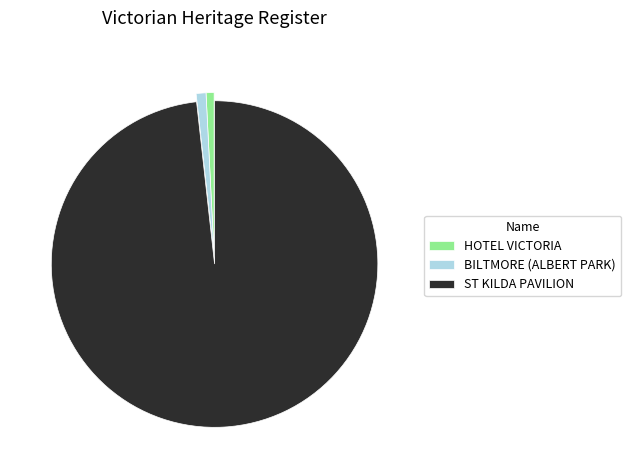

Which category has the biggest portion of the pie?

ST KILDA PAVILION